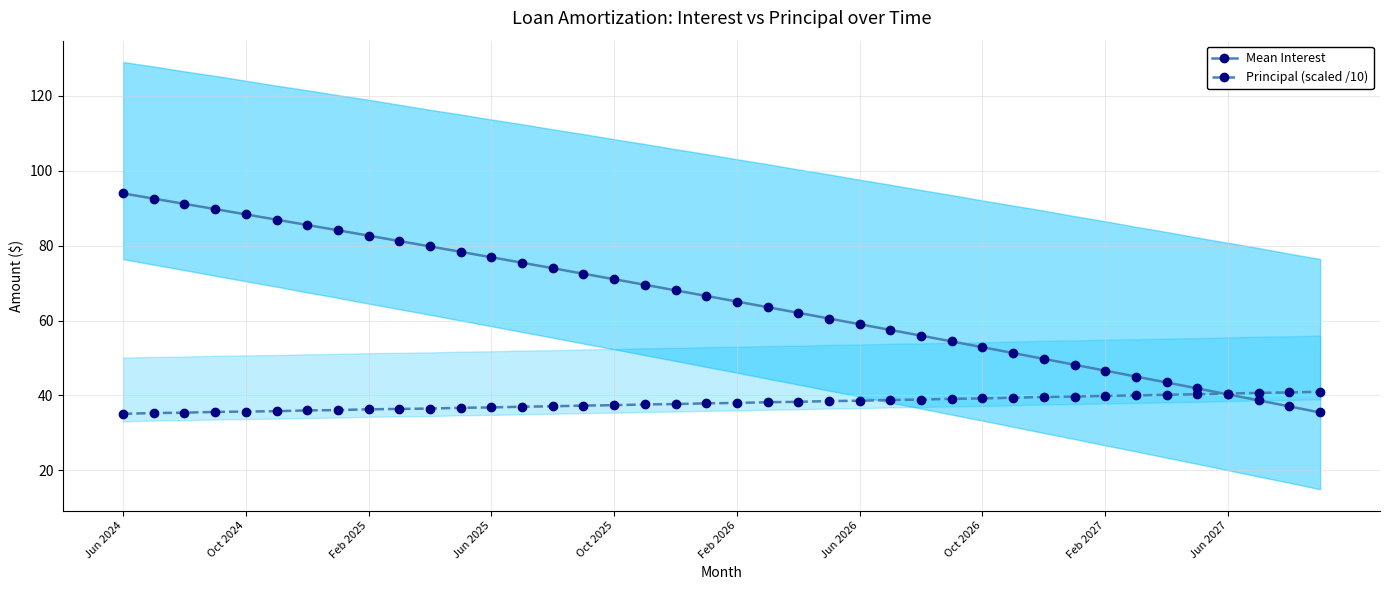

What is the highest value of the Mean Interest series?

94.0